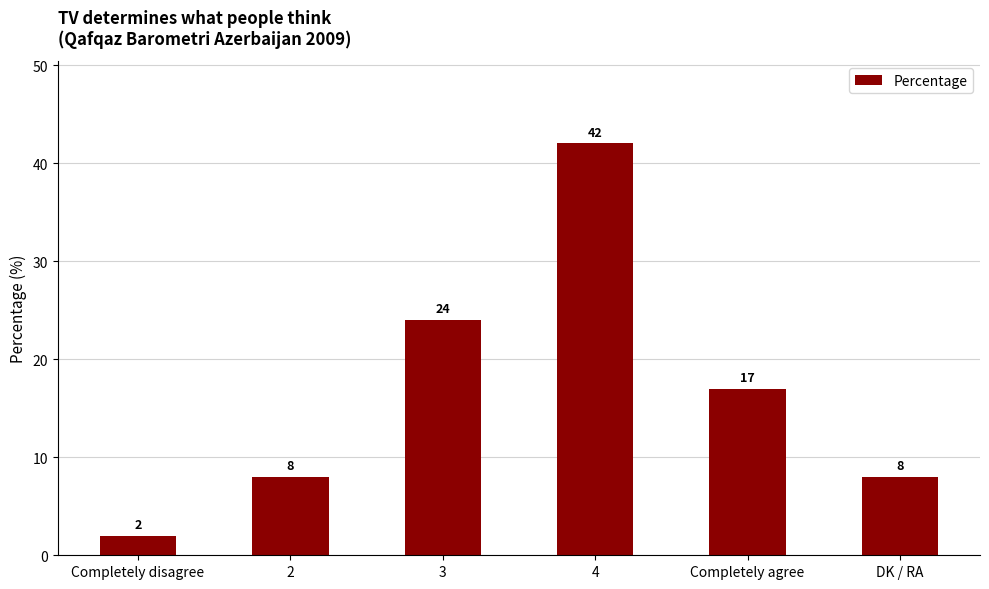

What is the value of the 5th bar from the left?

17